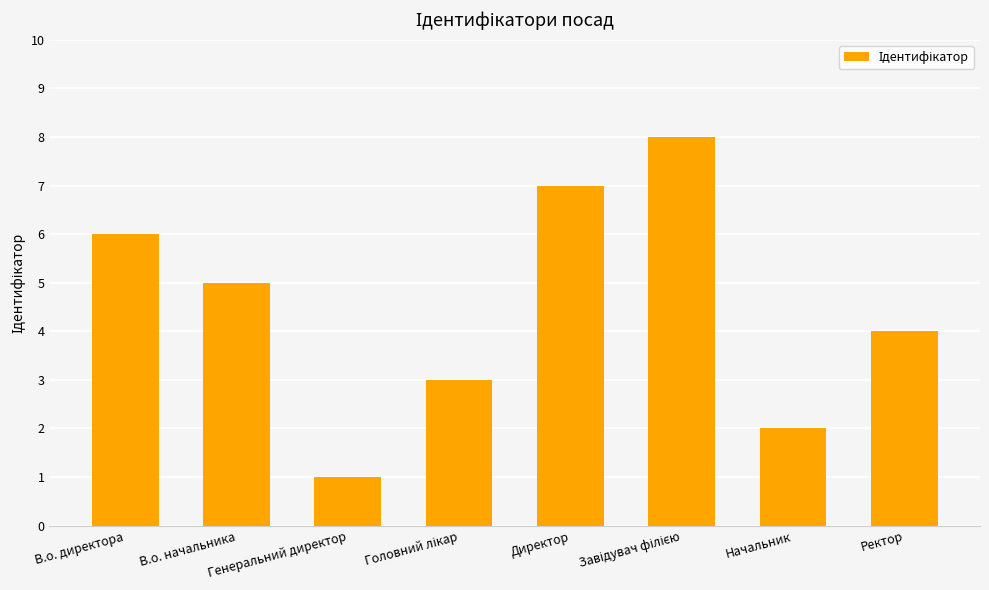

How many bars are there in total?

8